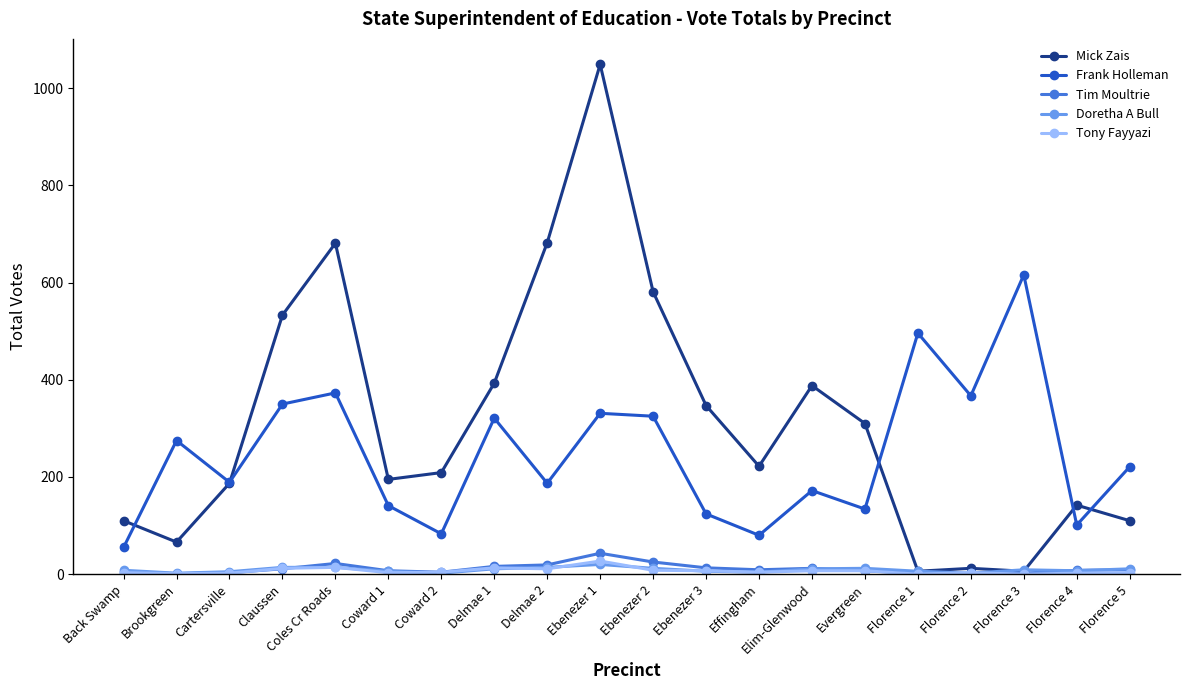

What is the difference between the second highest and minimum values in the Doretha A Bull series?

12